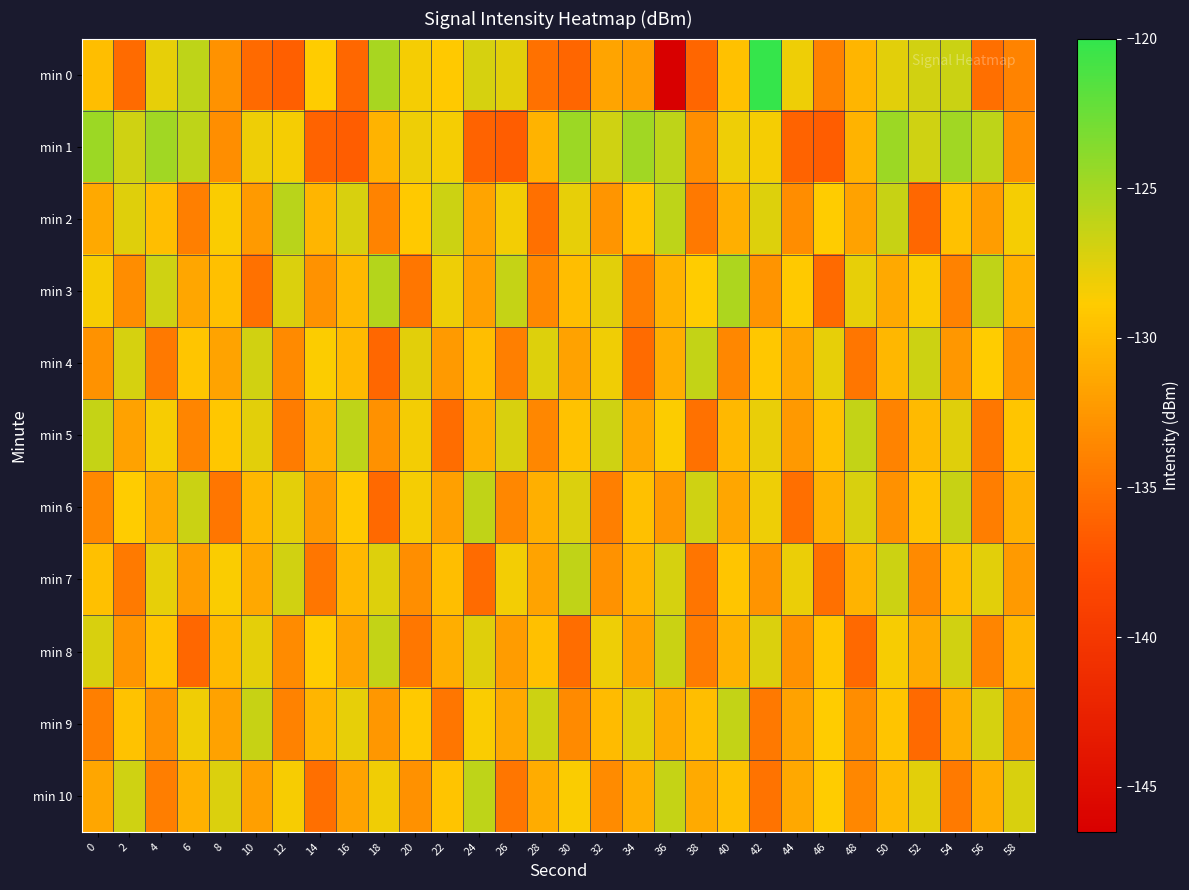

What is the total value across all series at 16?

-1436.2